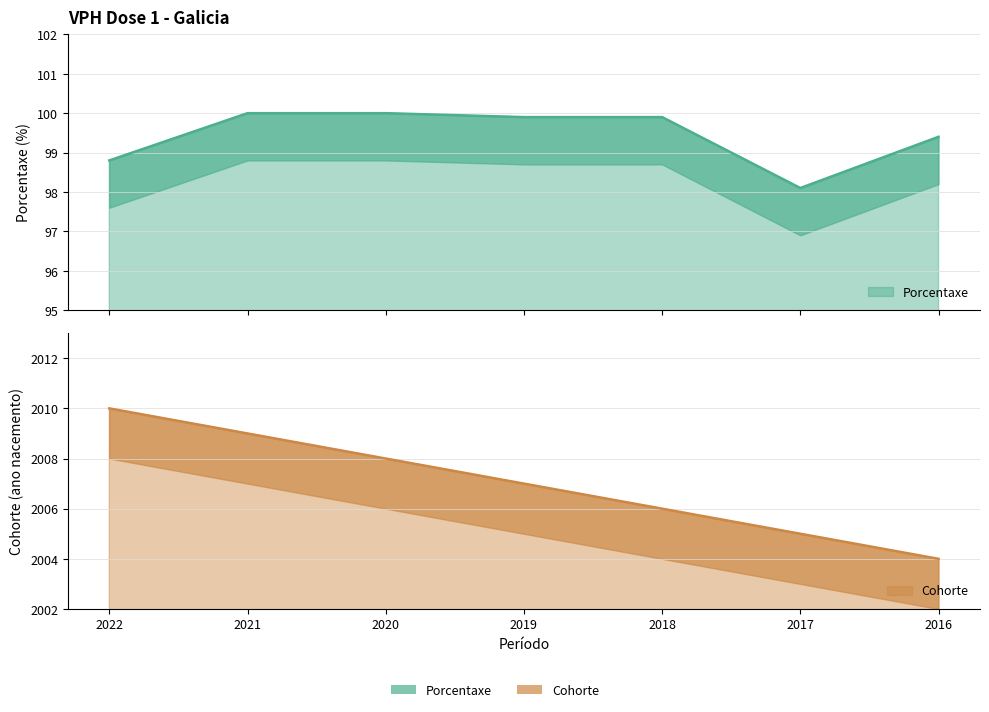

What is the spread (max minus min) of values at 2019?

1907.1